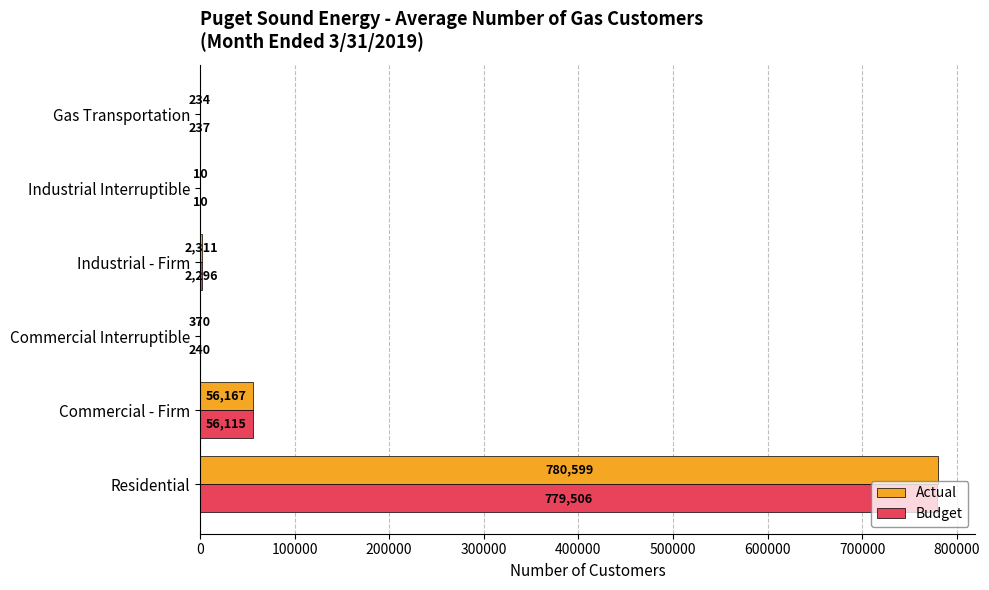

What is the sum of all Budget values?

838404